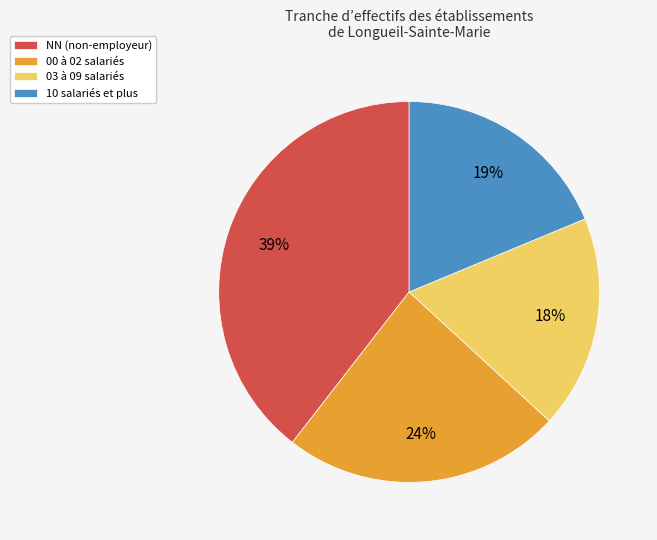

Which has a higher value, 03 à 09 salariés or 10 salariés et plus?

10 salariés et plus